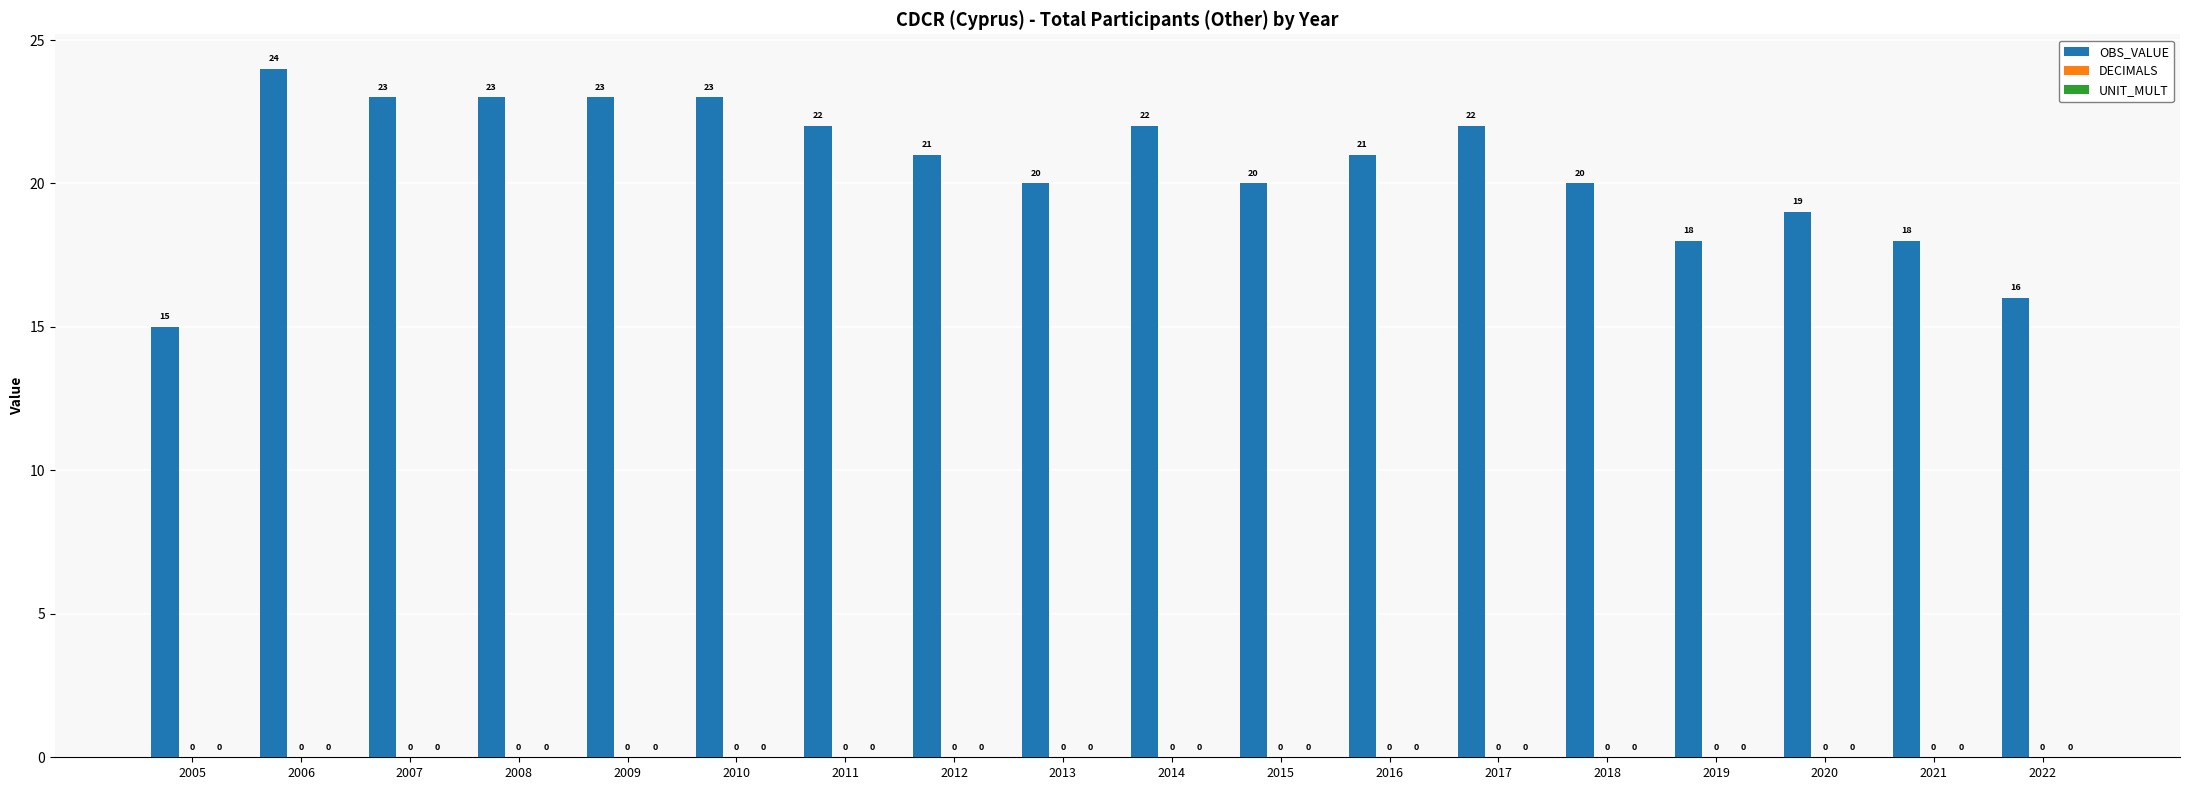

Are the bars grouped side by side (vs. stacked)?

No